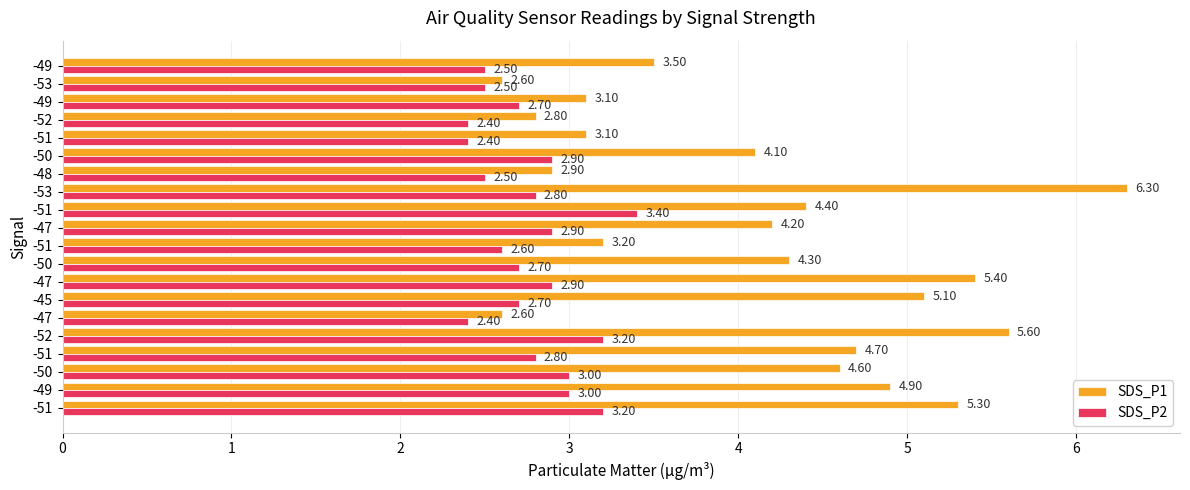

At how many categories does at least one series exceed 3?

16